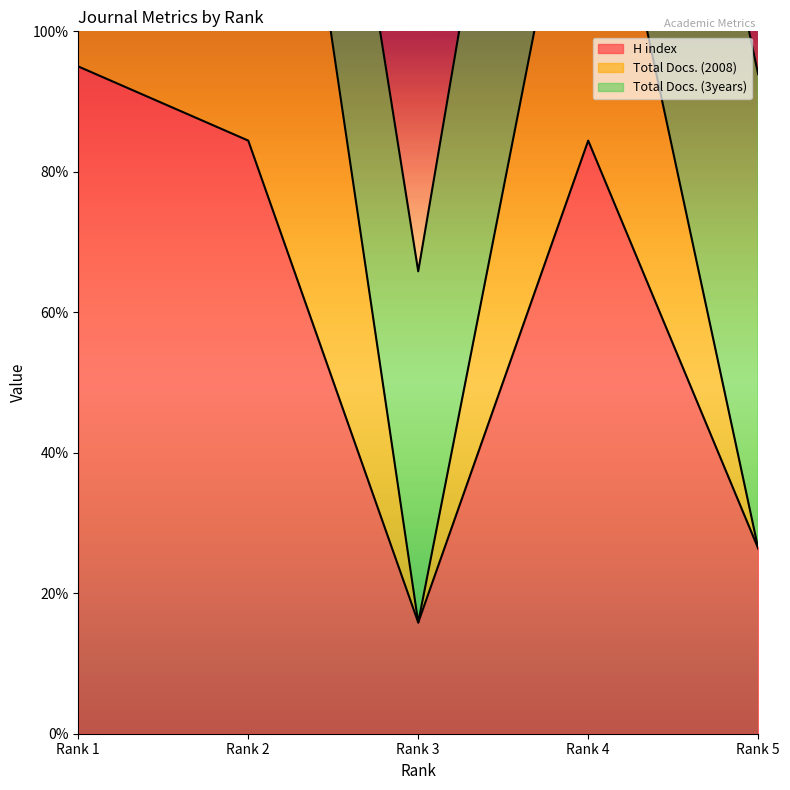

At which category is the sum across all series the highest?

Rank 1